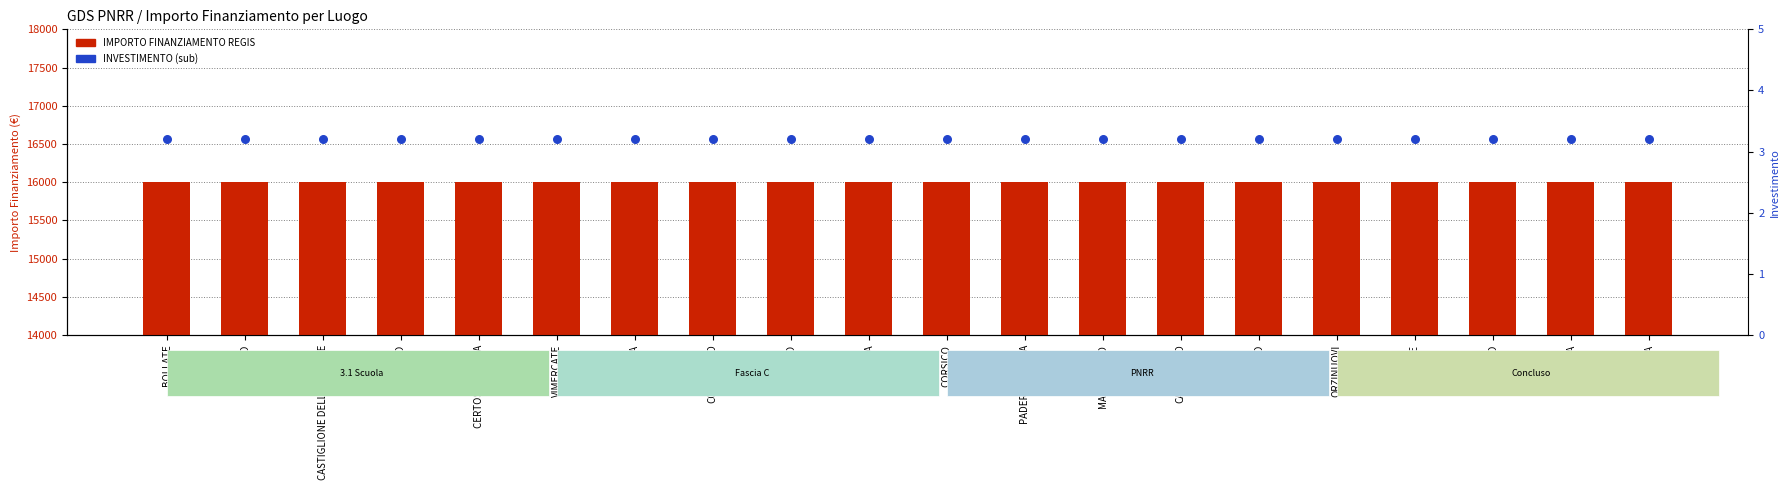

Which series has the widest spread of Y values?

IMPORTO FINANZIAMENTO REGIS